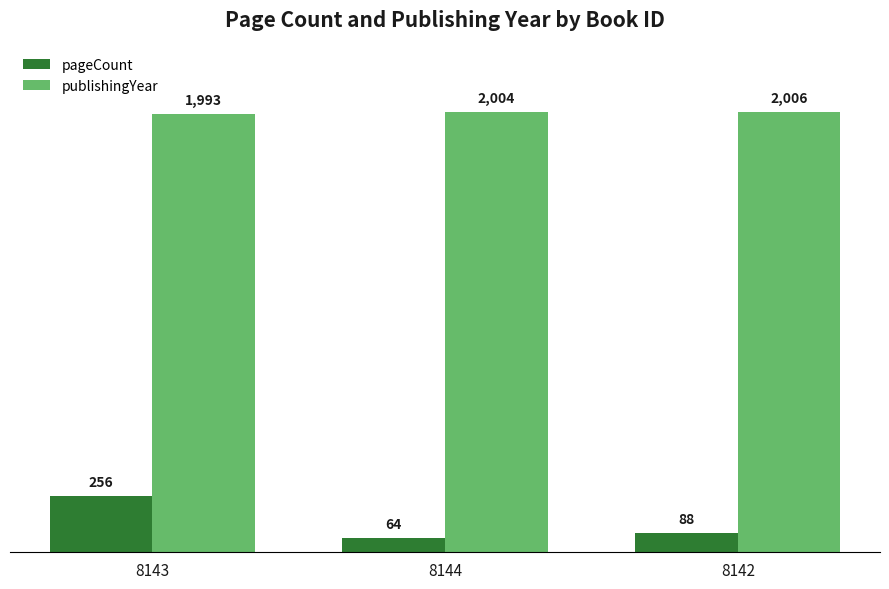

Where is pageCount nearest to the value 160?

8142